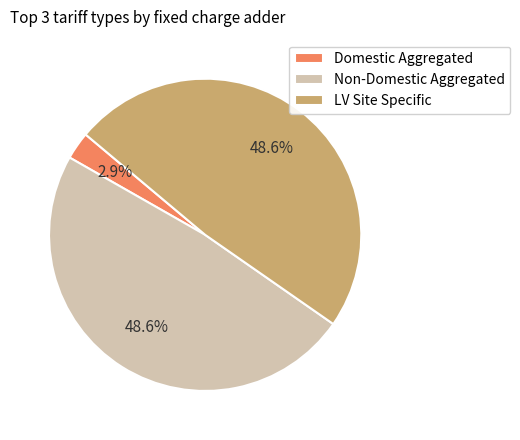

The Non-Domestic Aggregated slice represents 56% of the pie. True or false?

False